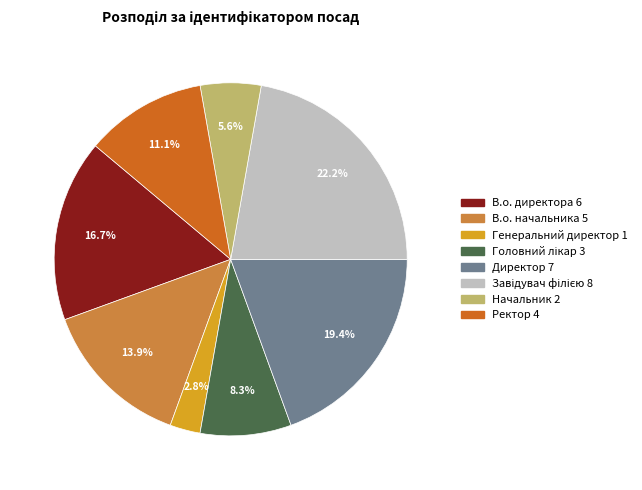

Does В.о. директора account for over 50% of the chart?

No